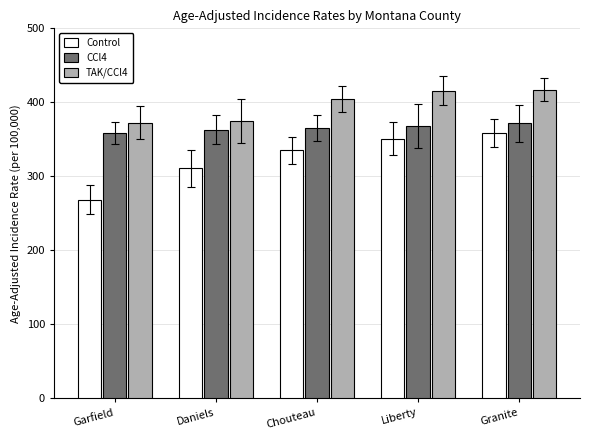

What is the label of the 4th bar from the right?

Daniels